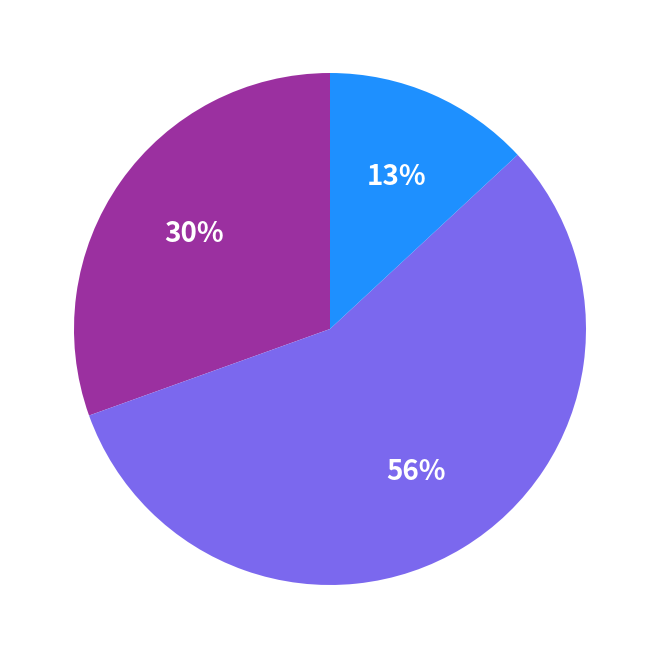

To the nearest percent, what is the average slice percentage?

33%